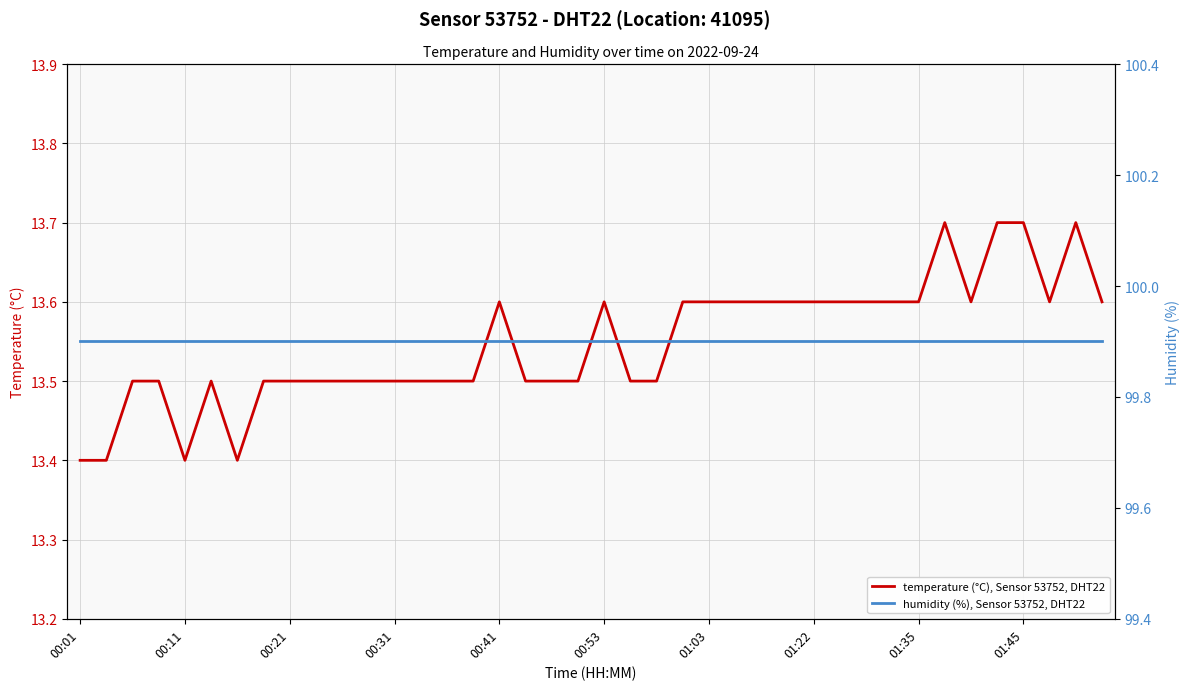

Rank the series at 15 from highest to lowest value.

humidity (%), Sensor 53752, DHT22, temperature (°C), Sensor 53752, DHT22